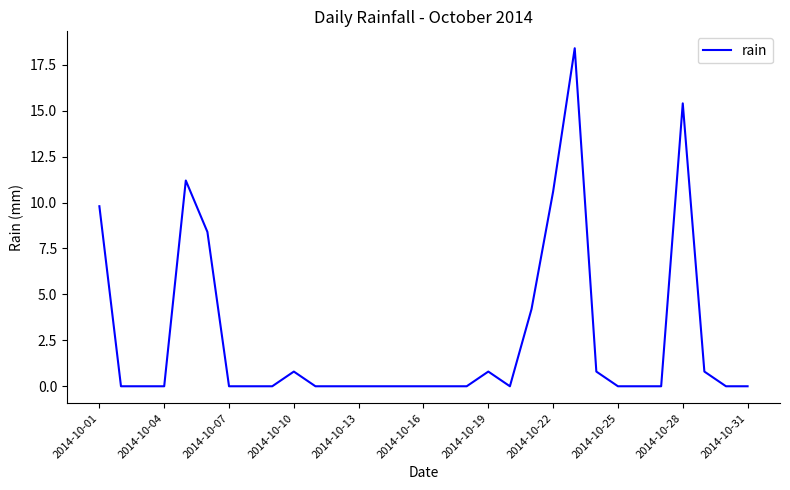

Is this an area chart (filled region under the line)?

No